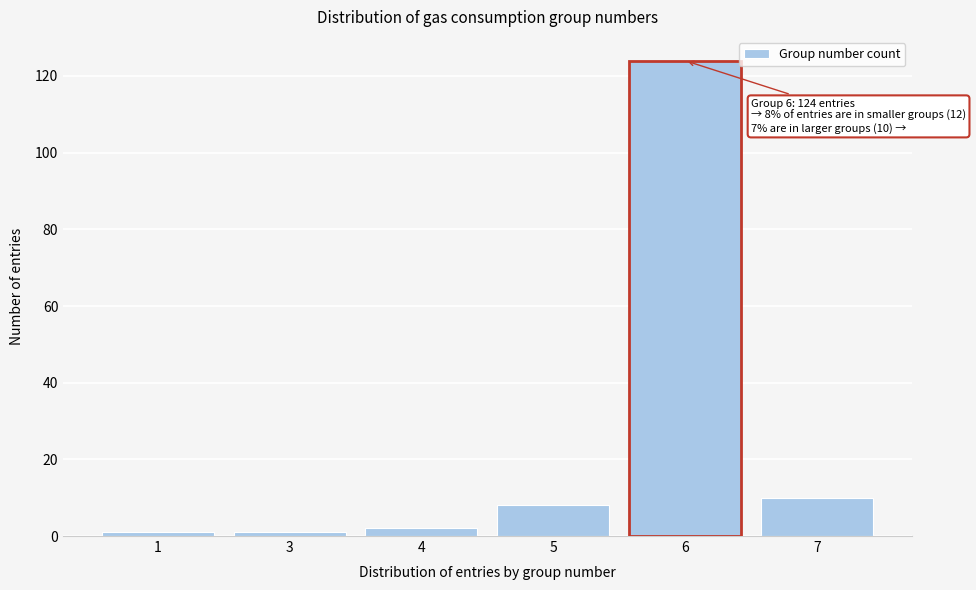

Reading left to right, extract all data points from this chart.

1=1	3=1	4=2	5=8	6=124	7=10